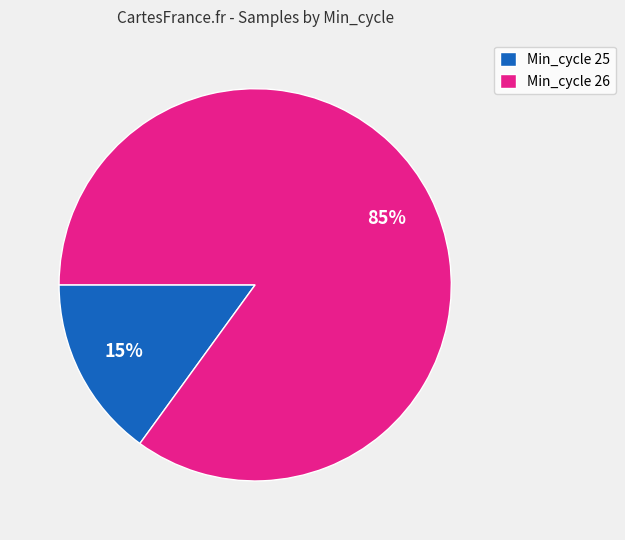

What percentage is the Min_cycle 26 slice, to the nearest percent?

85%